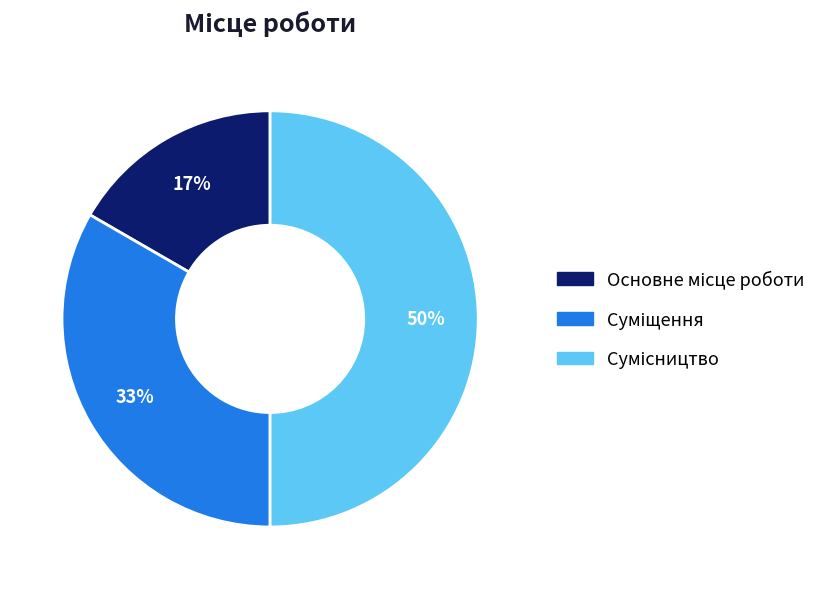

To the nearest percent, what is the average slice percentage?

33%